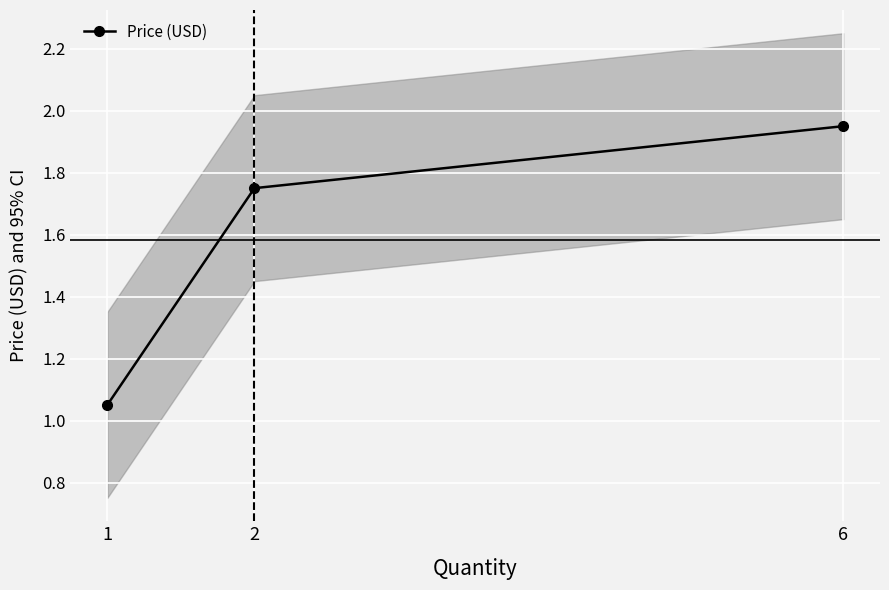

Reading left to right, list all the values displayed in this chart.

1=1.1	2=1.8	6=1.9